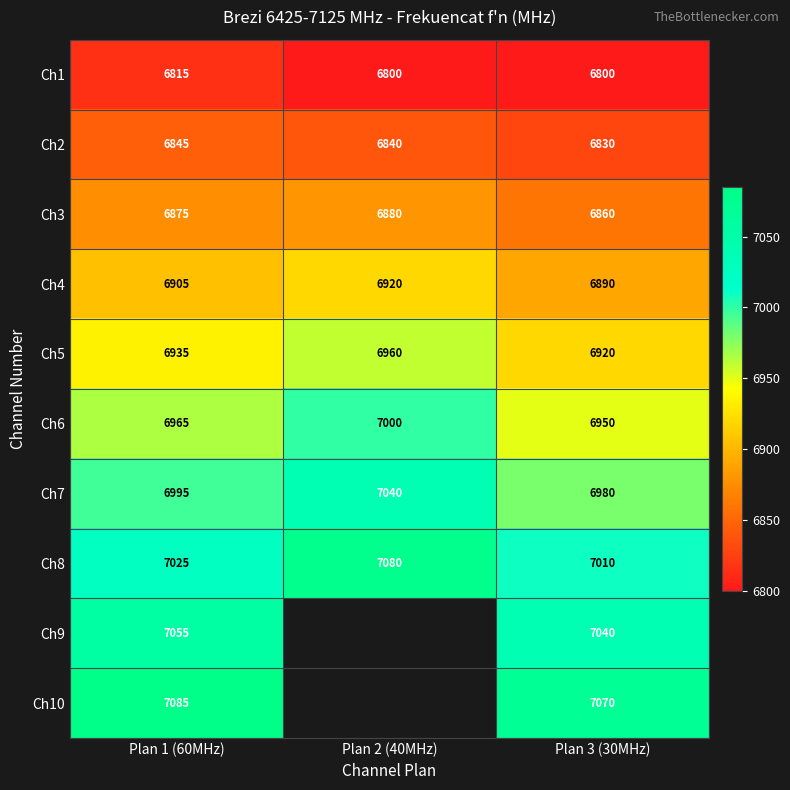

Is it true that Ch3 equals 6880 at Plan 2 (40MHz)?

True